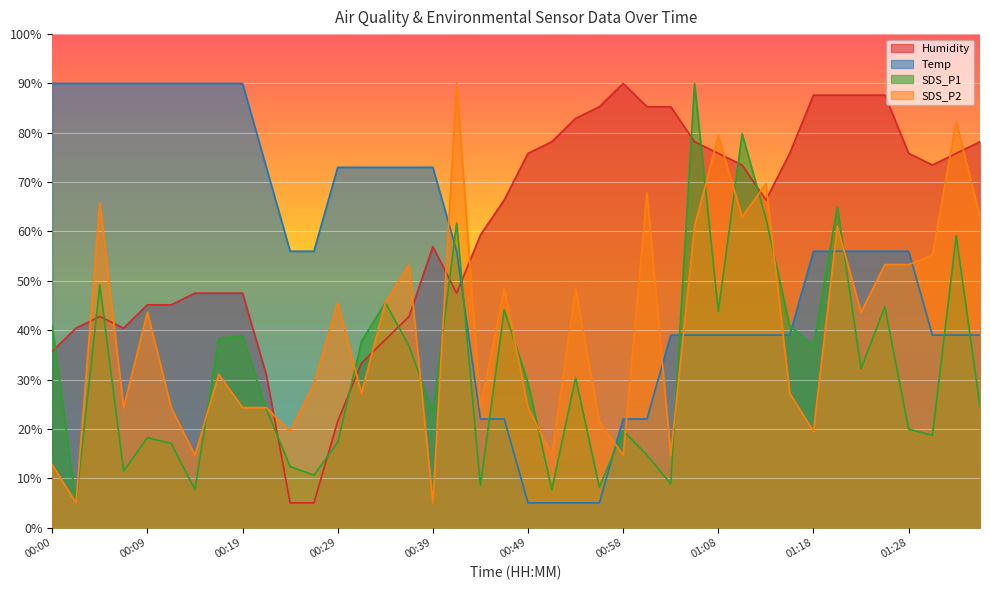

What value does the SDS_P1 series have at 00:19?

38.9